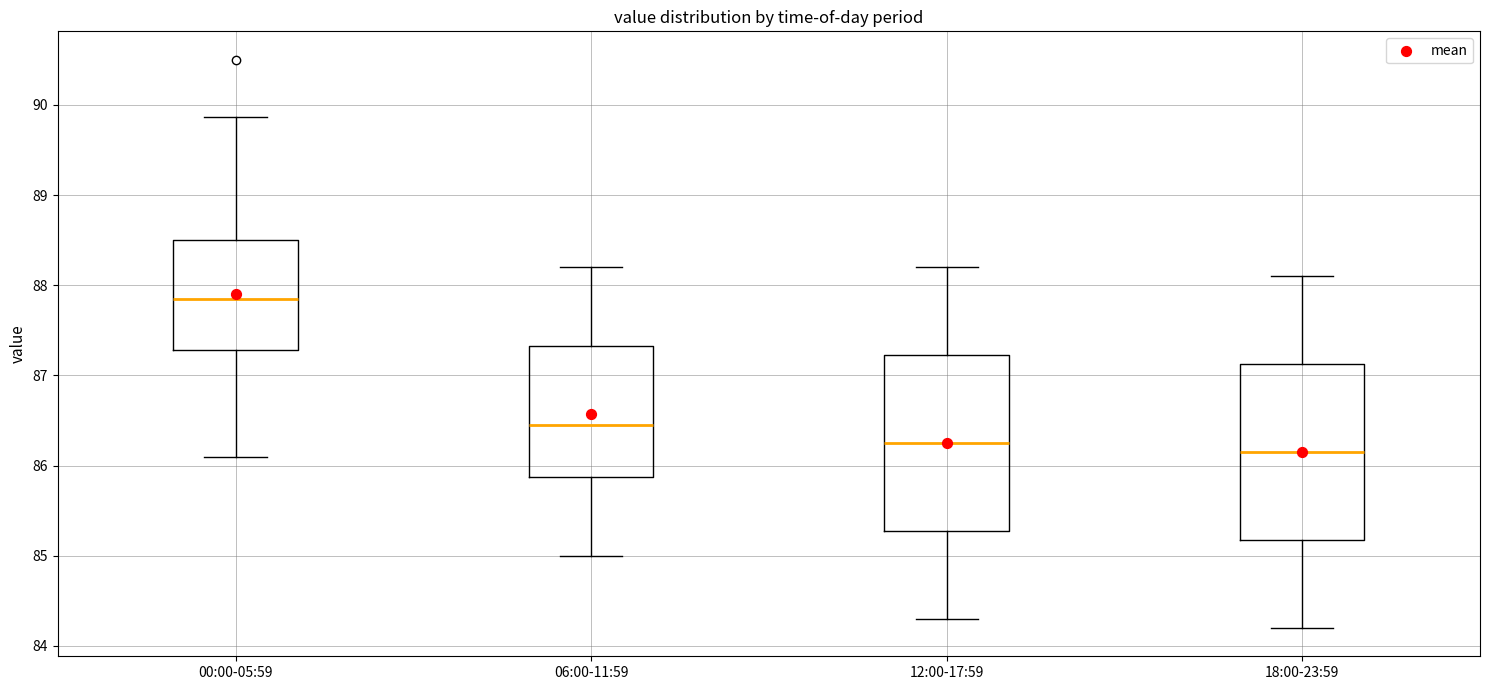

Reading left to right, read every box against the y-axis: the position of its median line, the range the box covers, and the ends of its whiskers. The values are not printed on the chart, so give them approximately, as read against the axis.

00:00-05:59: median 87.8, box 87.3 to 88.5, whiskers 86.1 to 89.9
06:00-11:59: median 86.5, box 85.9 to 87.3, whiskers 85.0 to 88.2
12:00-17:59: median 86.3, box 85.3 to 87.2, whiskers 84.3 to 88.2
18:00-23:59: median 86.2, box 85.2 to 87.1, whiskers 84.2 to 88.1